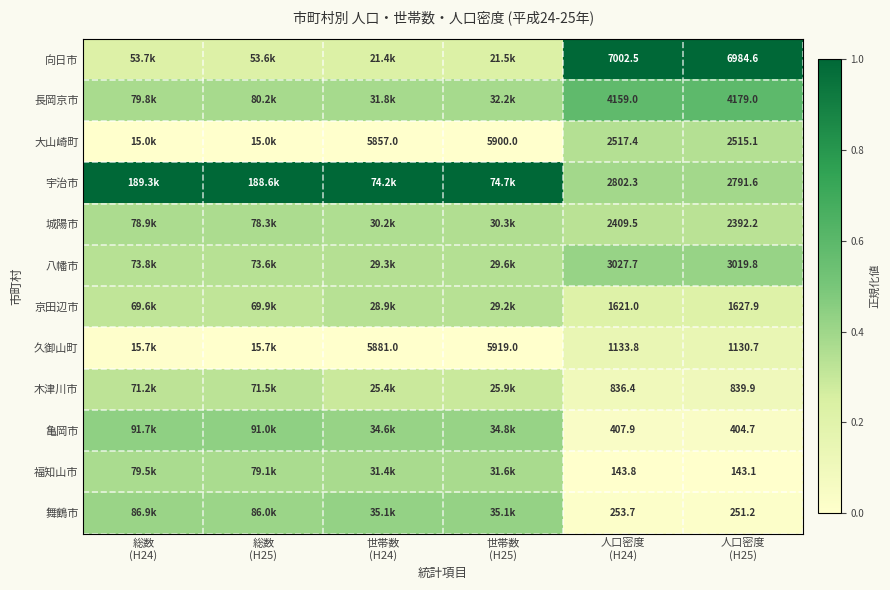

At 世帯数 (H24), list the series in order from largest to smallest.

宇治市, 舞鶴市, 亀岡市, 長岡京市, 福知山市, 城陽市, 八幡市, 京田辺市, 木津川市, 向日市, 久御山町, 大山崎町